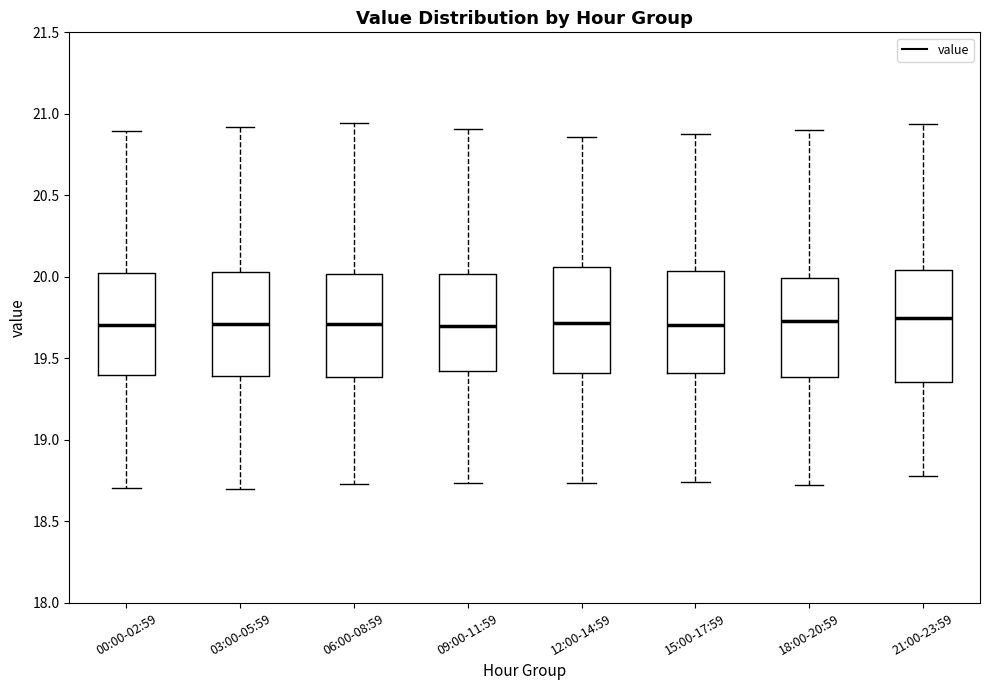

Where does the lower whisker of the box for 09:00-11:59 end on the y-axis? The values are not printed on the chart, so give them approximately, as read against the axis.

18.75